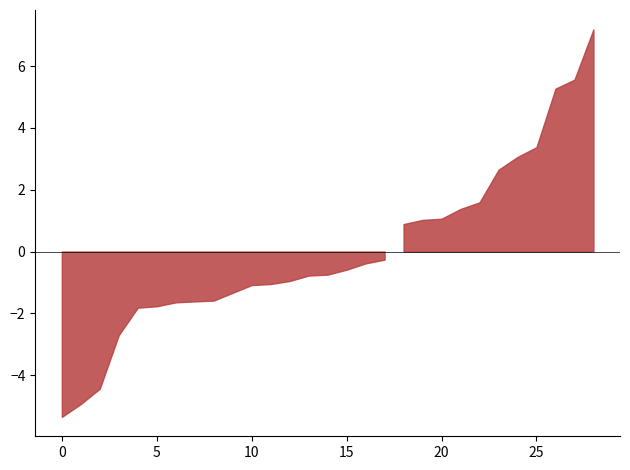

Which series has the largest total across all categories?

面试成绩